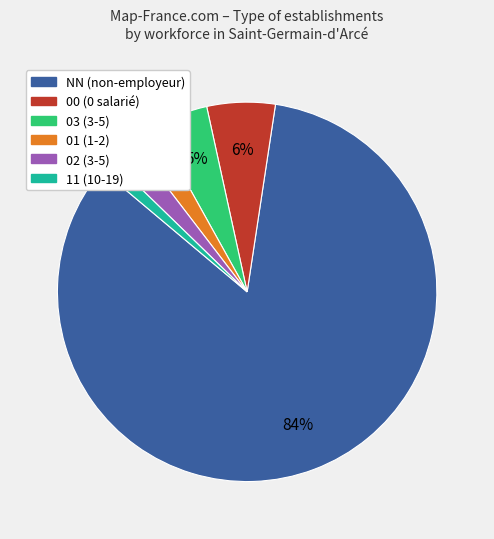

Is there a majority slice in this chart?

Yes